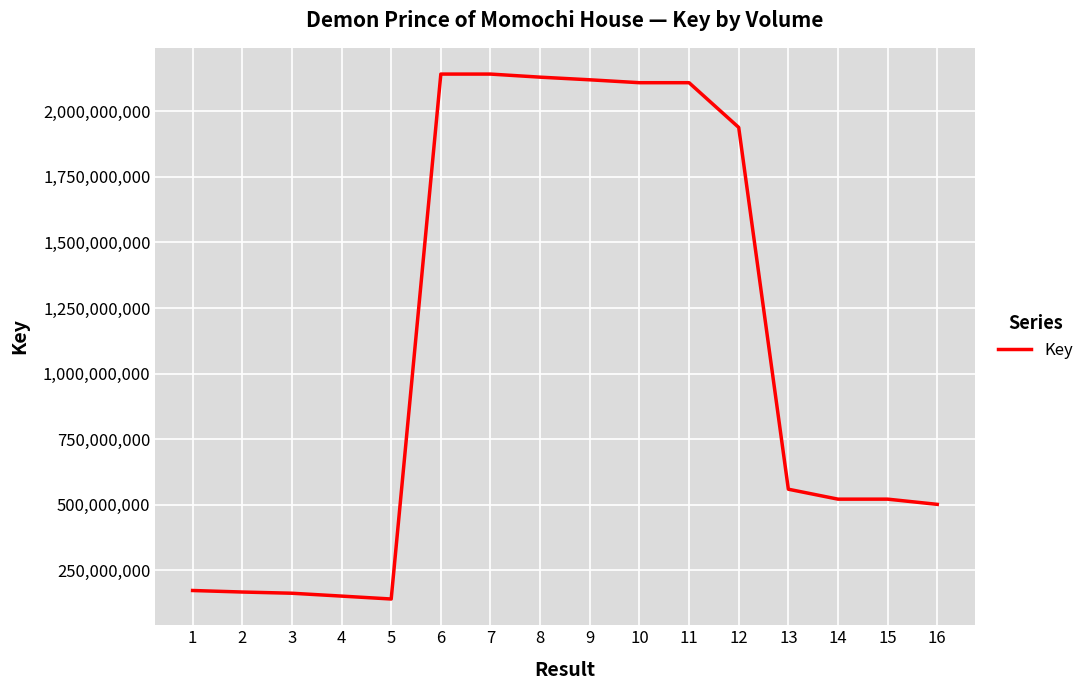

Approximately how many times larger is the value at 10 compared to 1?

12.2